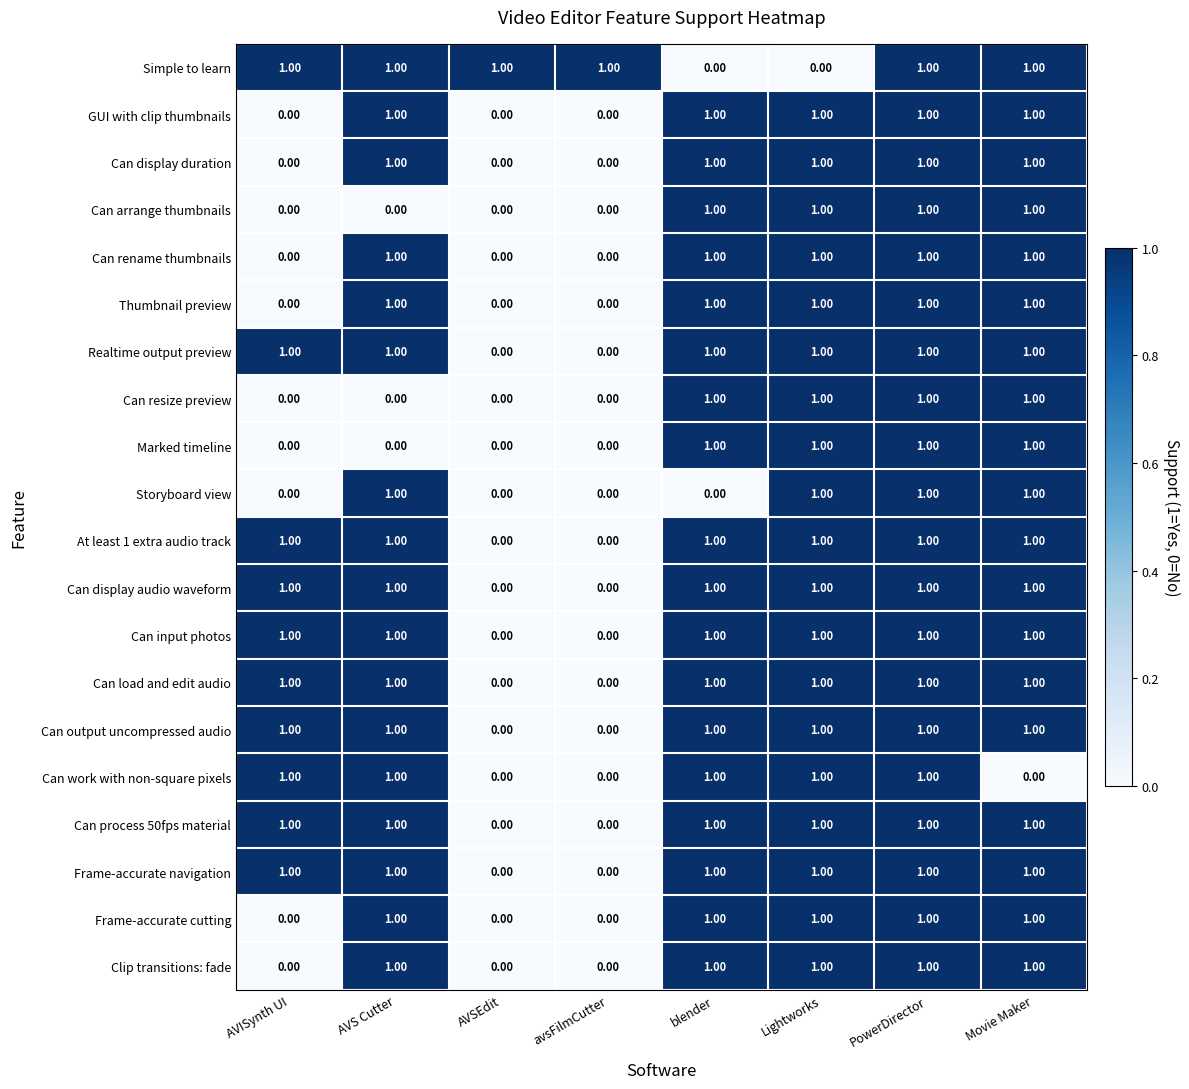

At how many categories does at least one series exceed 0?

8